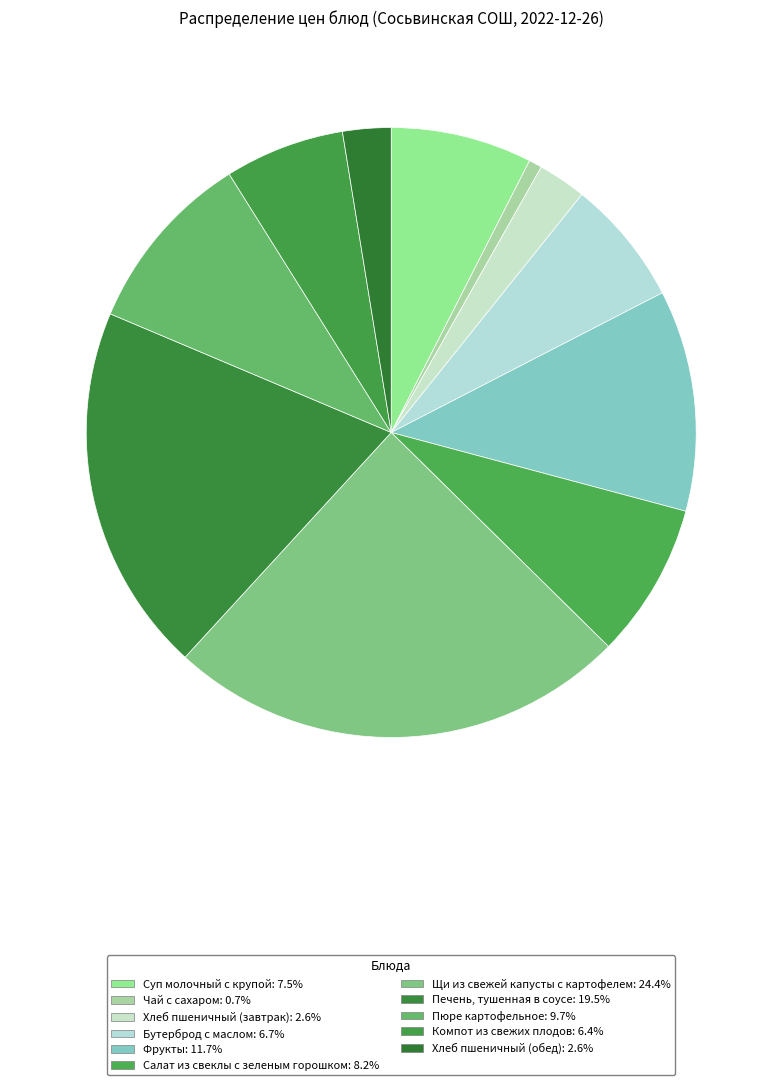

To the nearest percent, what percentage of the pie is Компот из свежих плодов?

6%